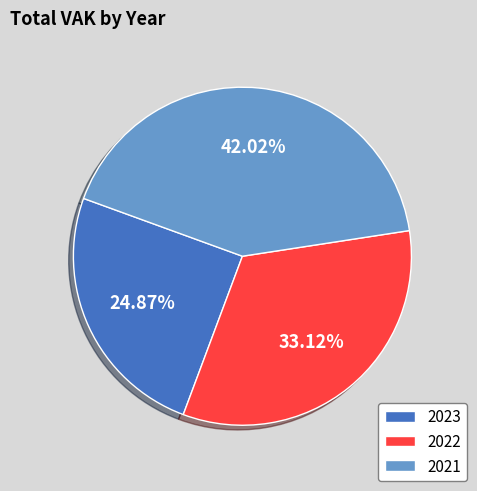

To the nearest percent, what is the difference between the largest and smallest slice percentages?

17%